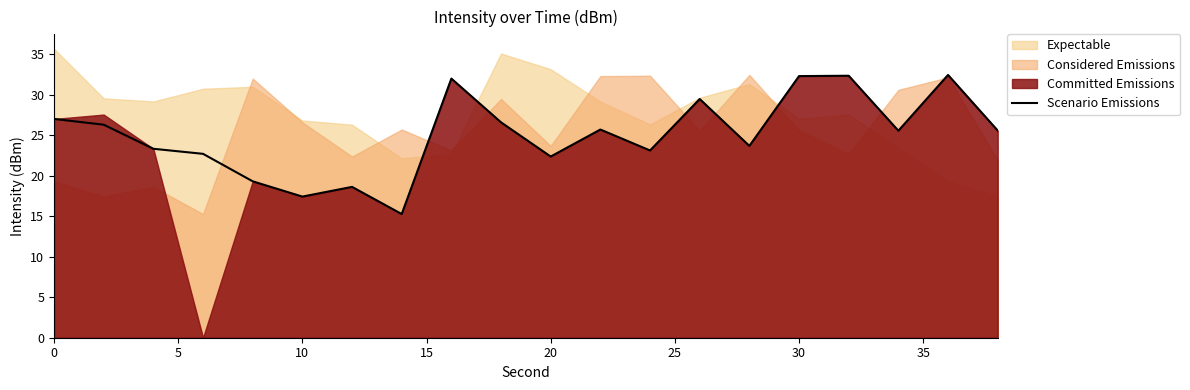

What is the lowest value of the Scenario Emissions series?

15.3